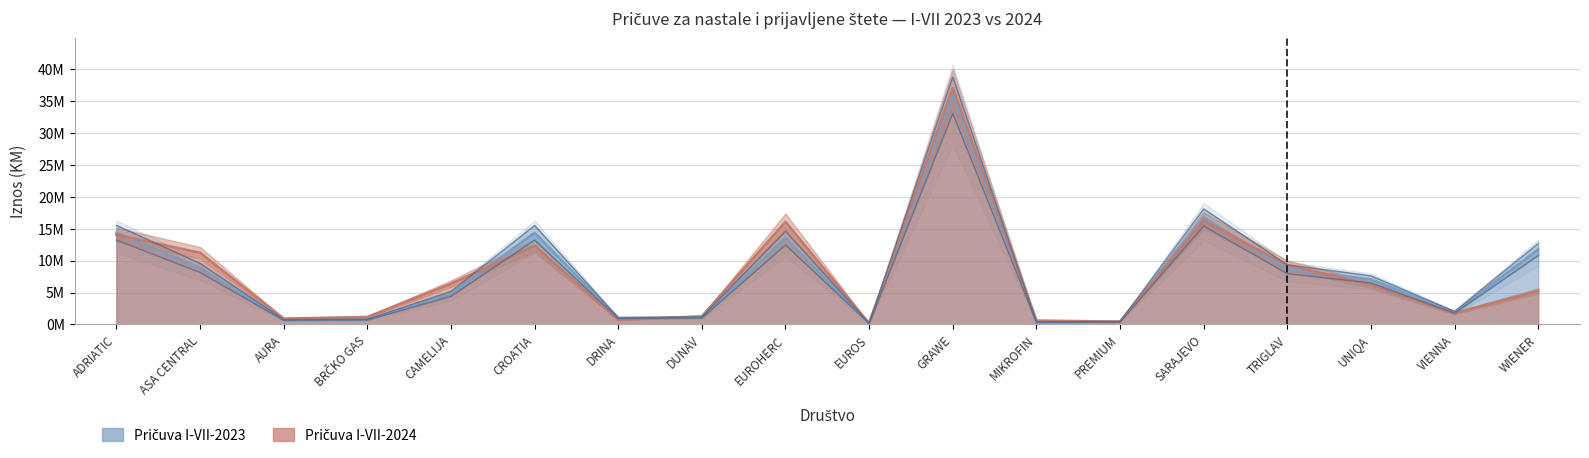

What is the smallest value displayed?

150222